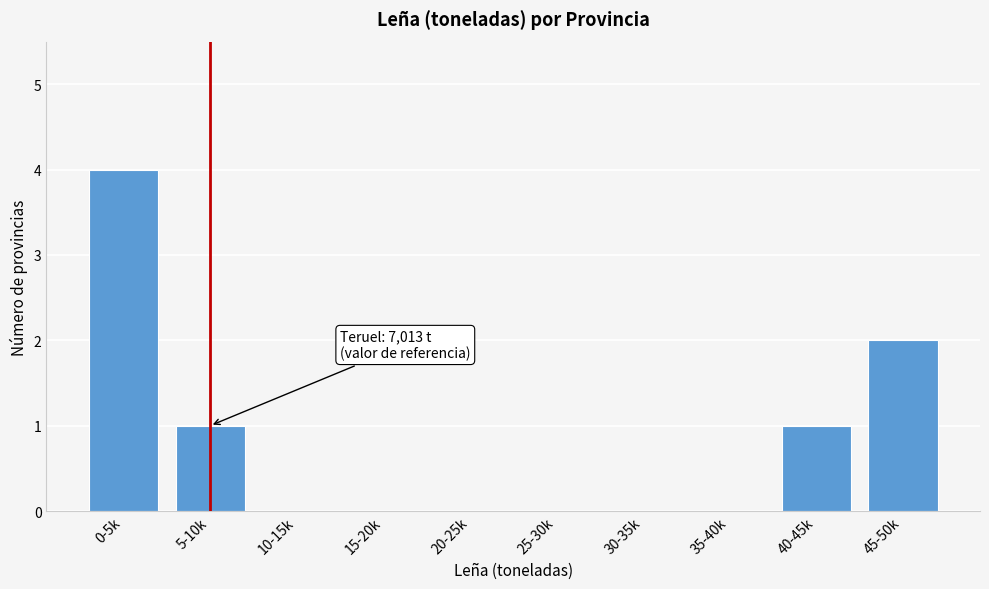

Reading left to right, list all the values displayed in this chart.

0-5k=4	5-10k=1	10-15k=0	15-20k=0	20-25k=0	25-30k=0	30-35k=0	35-40k=0	40-45k=1	45-50k=2